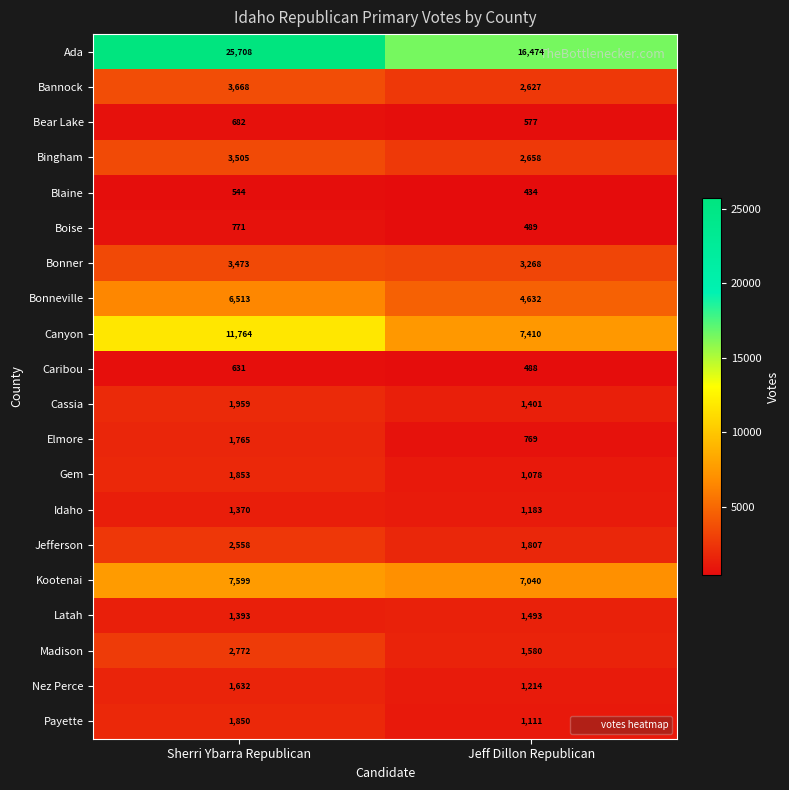

Which series changed the most between Sherri Ybarra Republican and Jeff Dillon Republican?

Ada